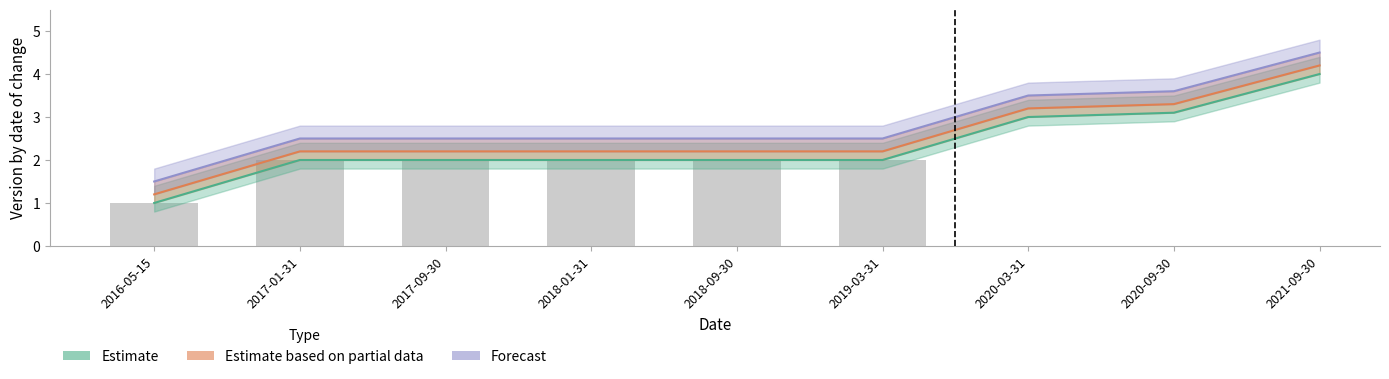

List the series in order of their overall mean, highest first.

Forecast, Estimate based on partial data, Estimate